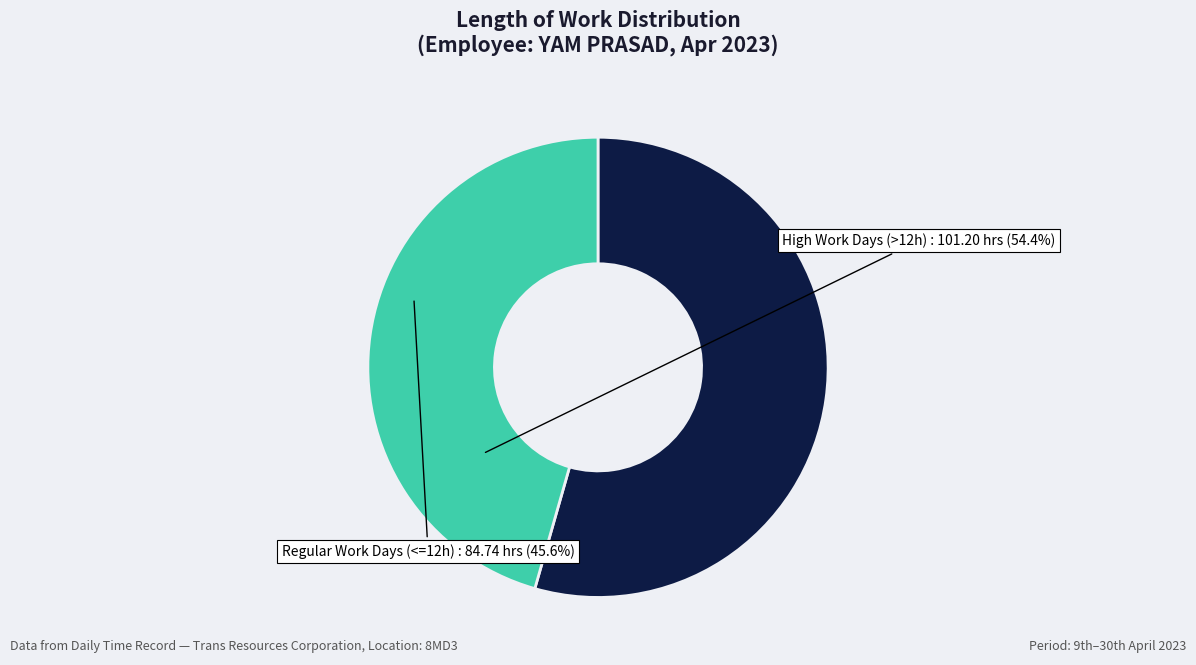

Is the sum of High Work Days (>12h) and Regular Work Days (<=12h) greater than half?

Yes